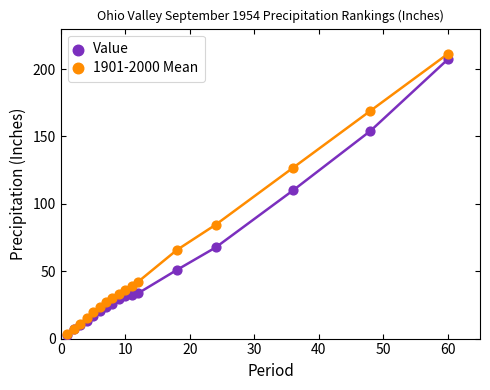

Across all series, what Y value is closest to 106?

109.9